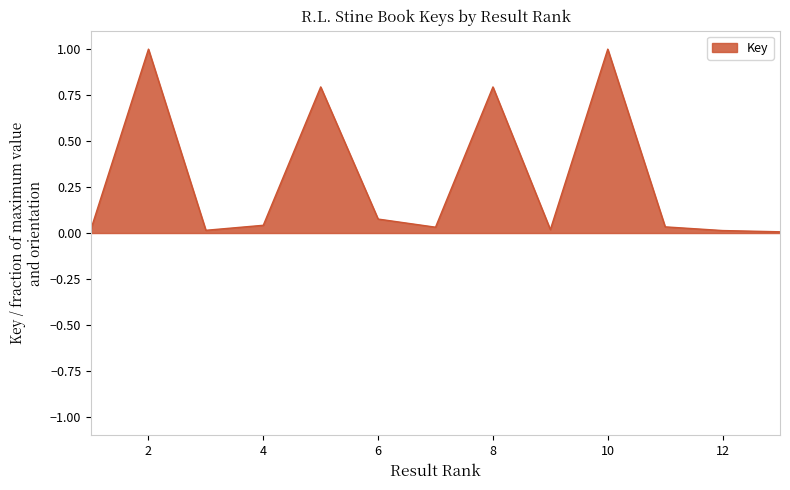

What is the maximum value shown in the chart?

1.0